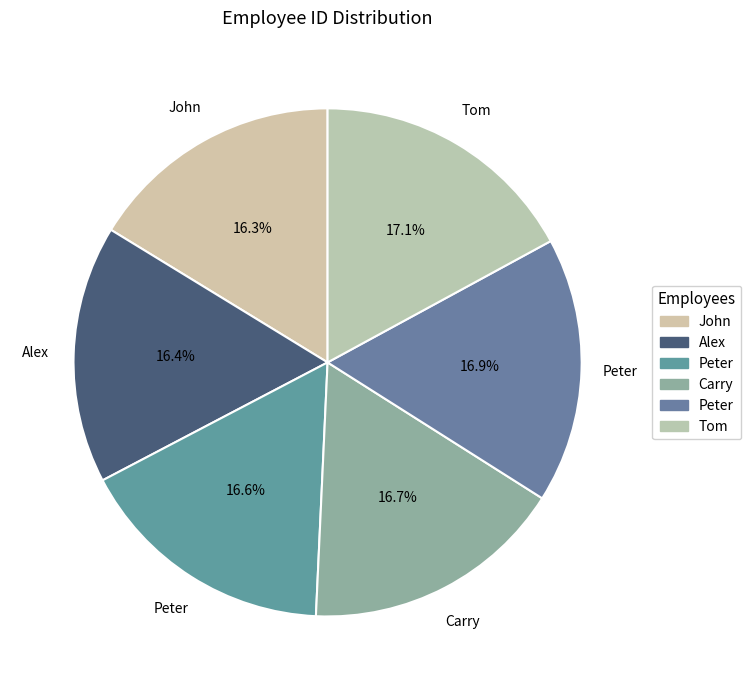

How many slices are in this pie chart?

6